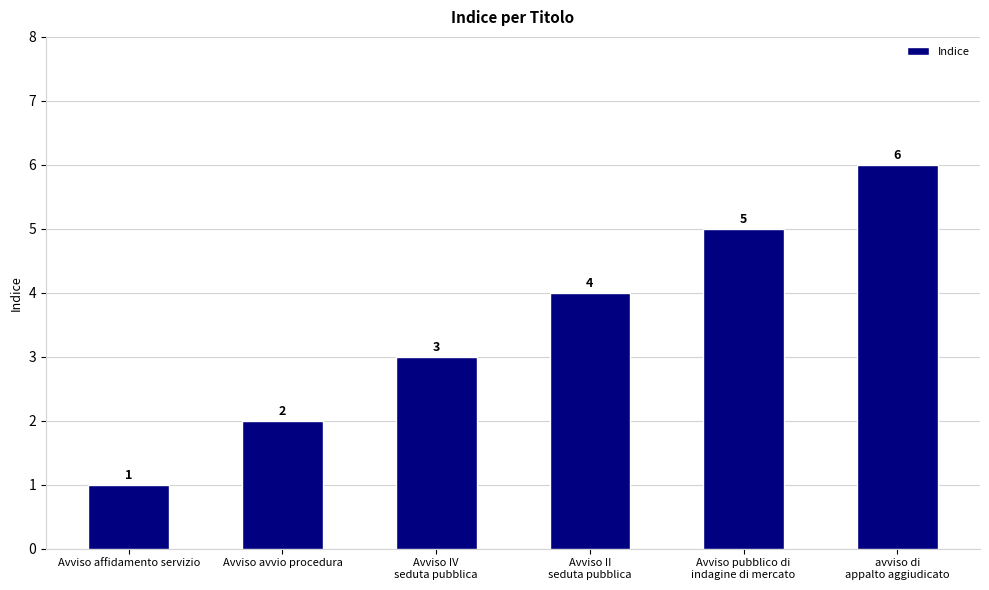

List the labels in order of value, largest first.

avviso di
appalto aggiudicato, Avviso pubblico di
indagine di mercato, Avviso II
seduta pubblica, Avviso IV
seduta pubblica, Avviso avvio procedura, Avviso affidamento servizio